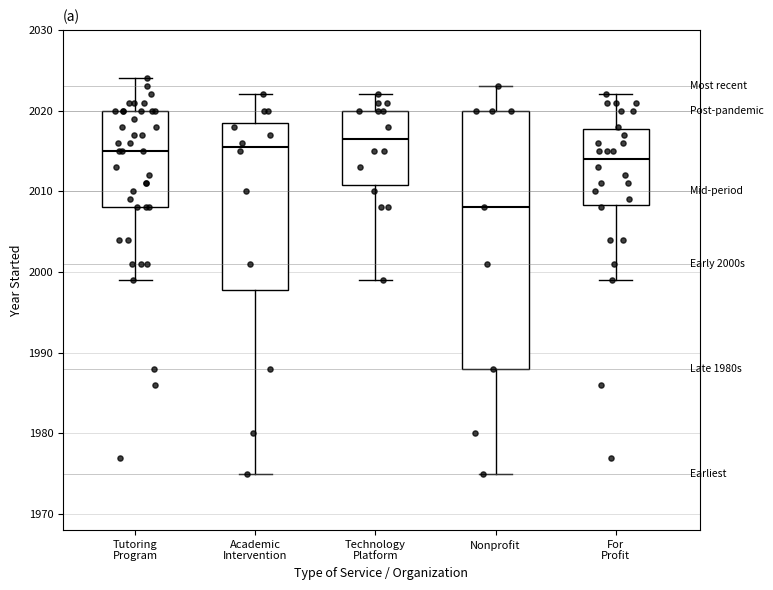

Comparing the boxes themselves (not the whiskers), which one is the tallest?

Nonprofit